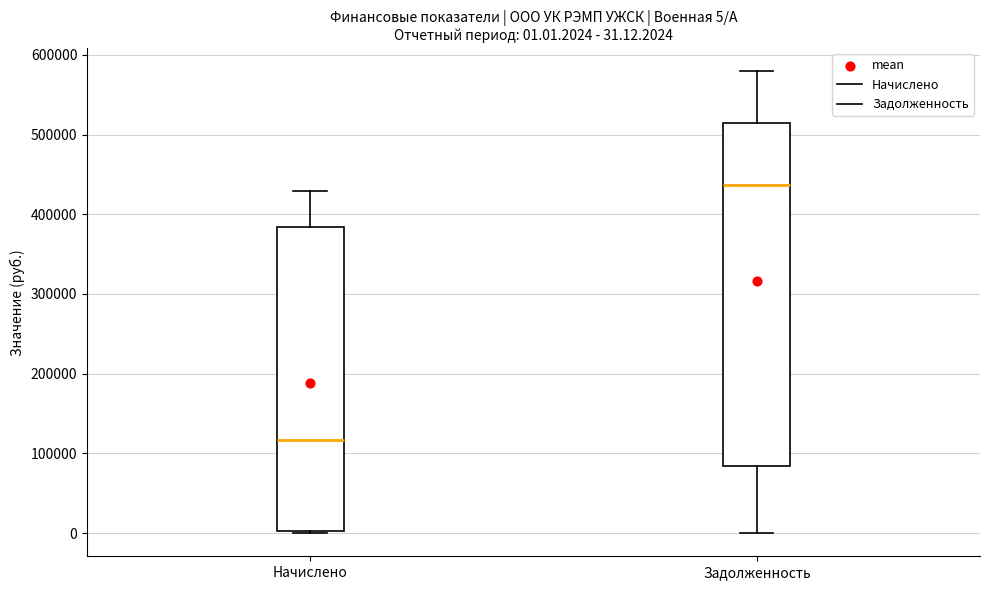

Comparing the boxes themselves (not the whiskers), which one is the tallest?

Задолженность